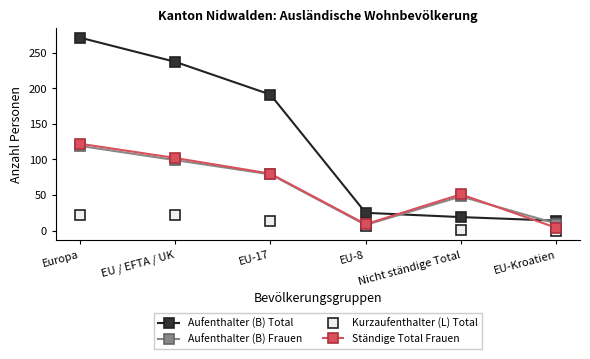

True or false: Kurzaufenthalter (L) Total and Aufenthalter (B) Total intersect in this chart.

False